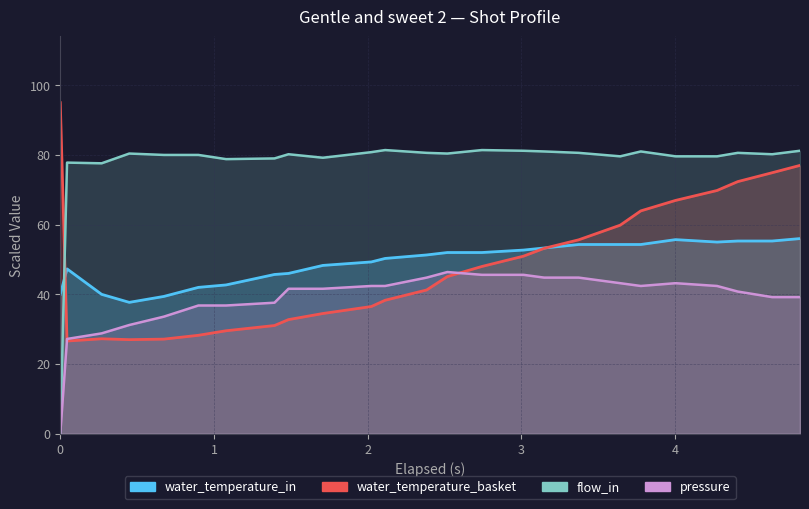

What is the lowest value of the water_temperature_in series?

37.7